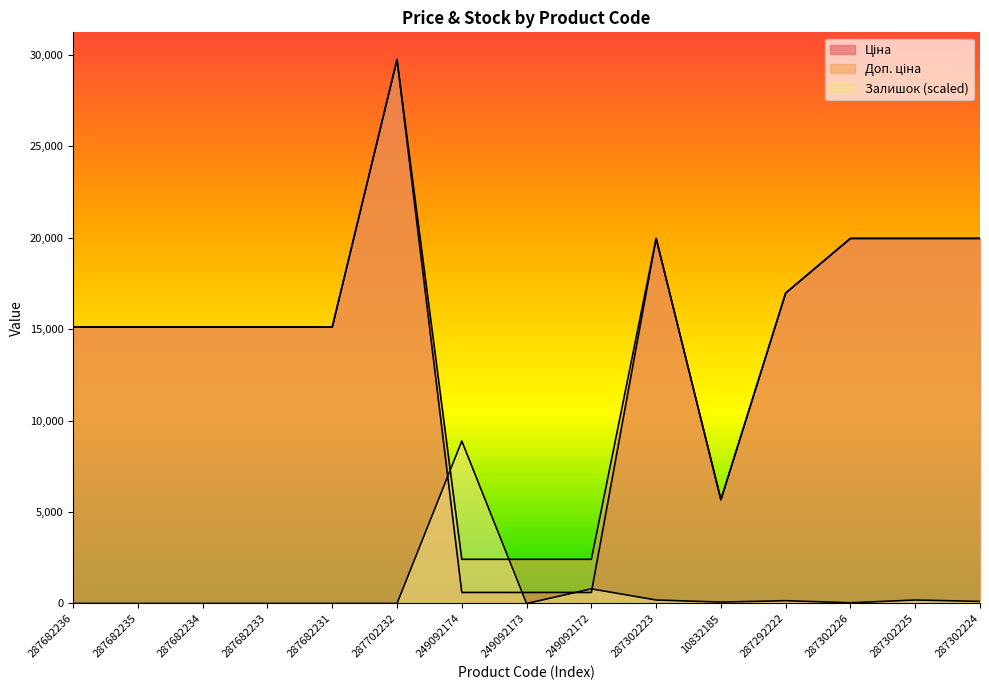

Which series has the largest total across all categories?

Доп. ціна